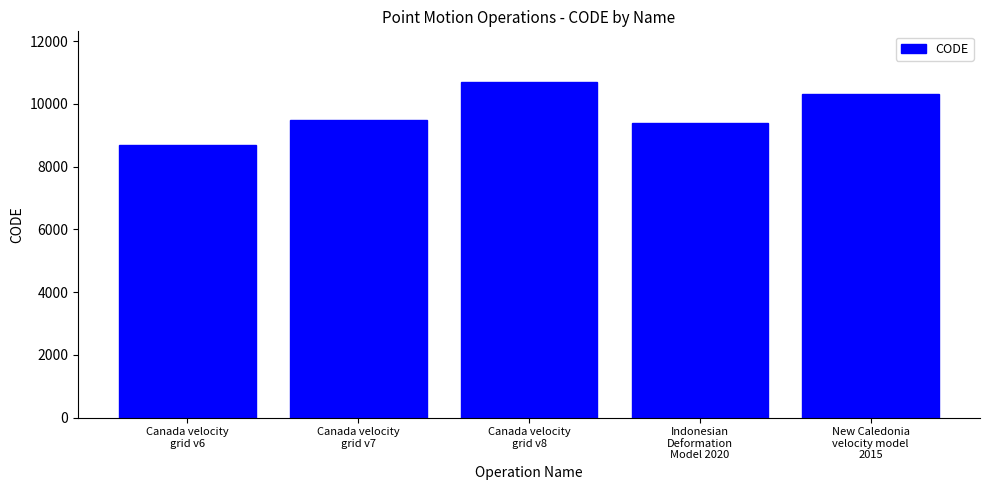

What is the maximum value shown in the chart?

10707